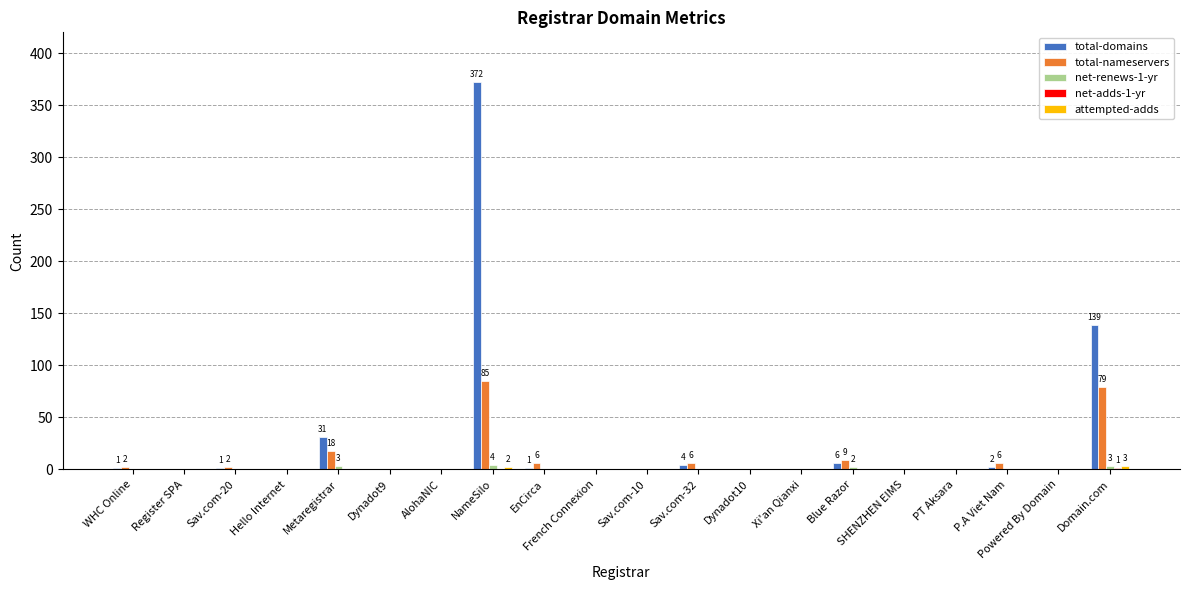

How many groups of bars are there?

20